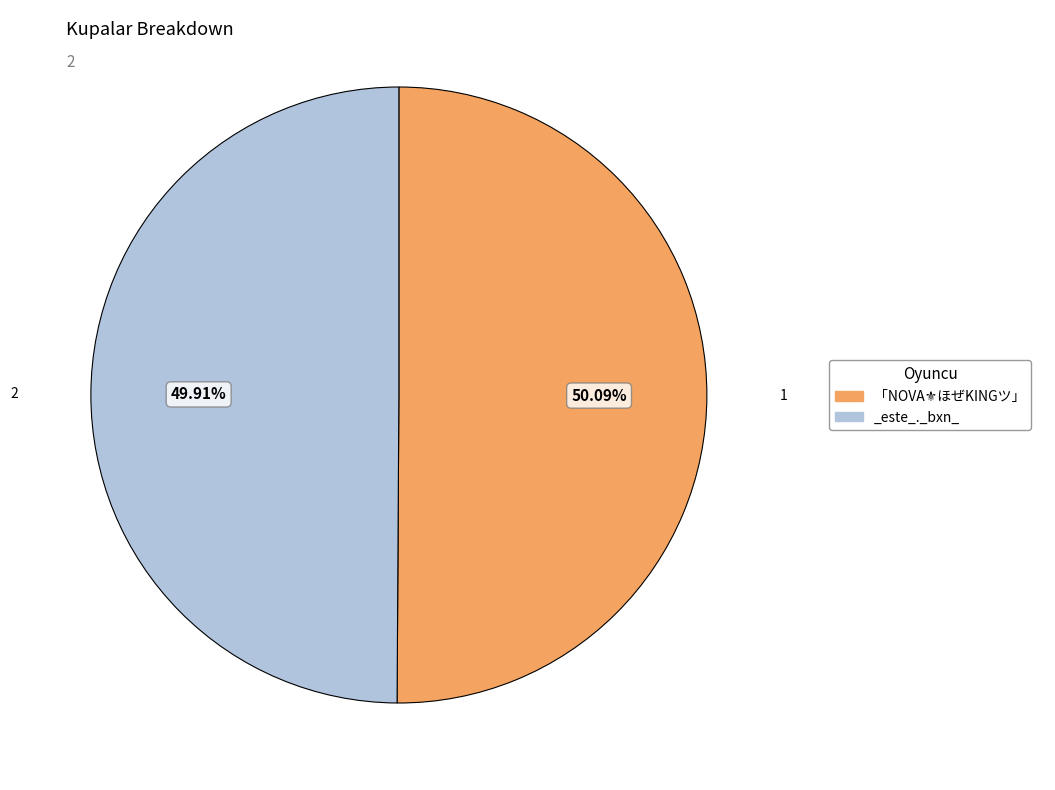

Is there any slice that represents more than half of the pie?

Yes